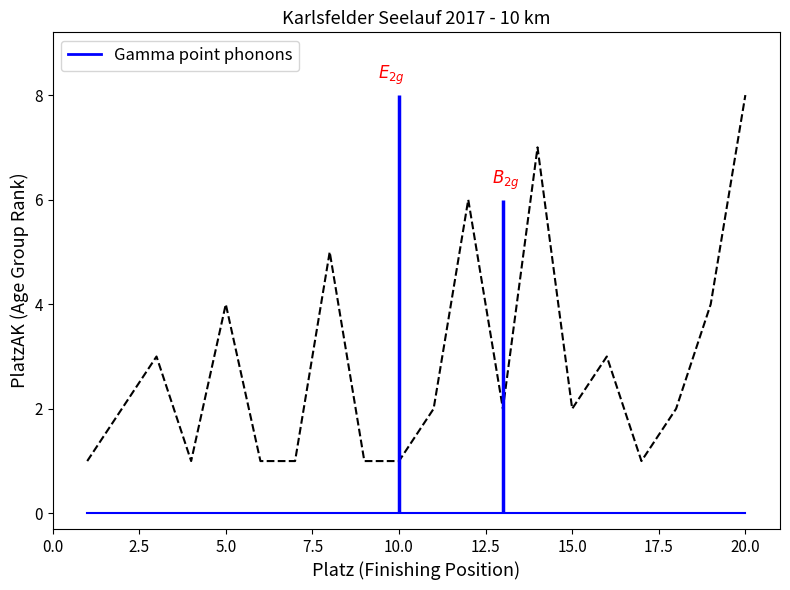

How many lines are shown in the chart?

2